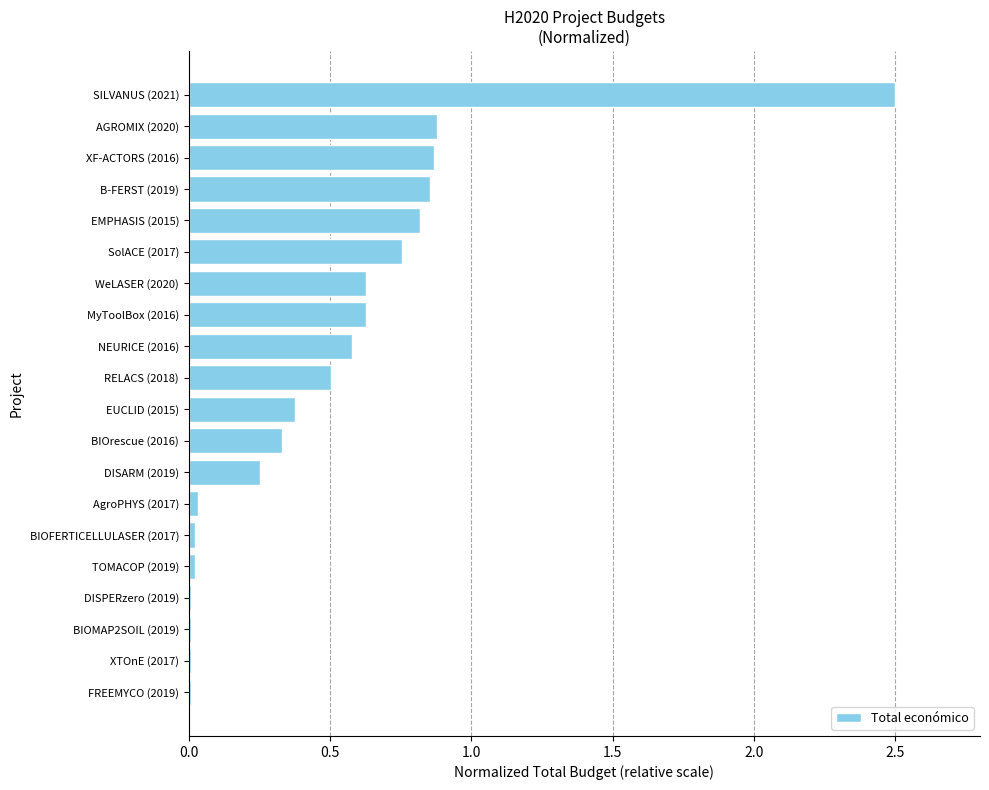

What is the maximum value shown in the chart?

2.5